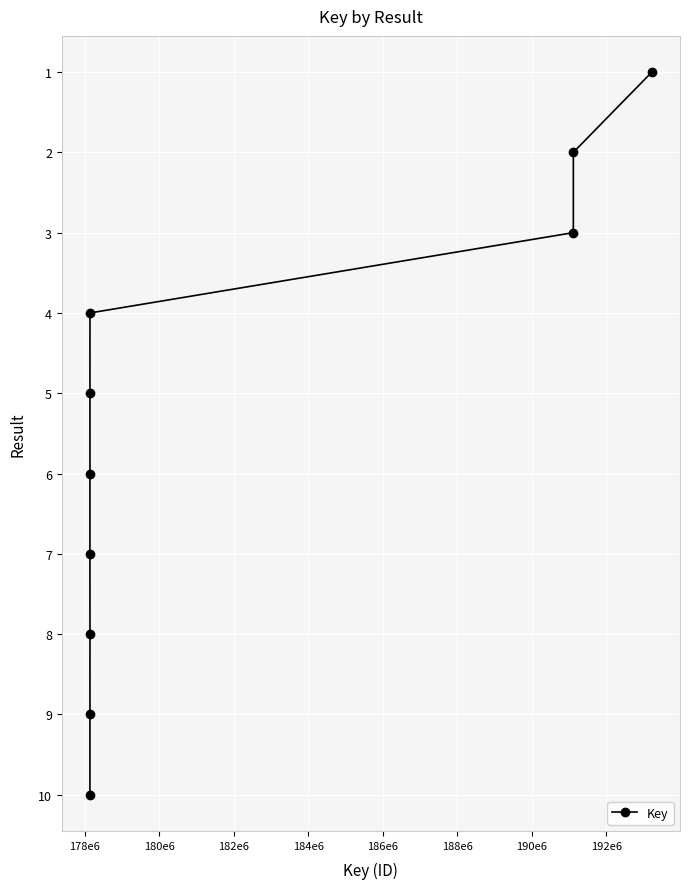

Reading right to left, transcribe all the data shown in this chart.

1	3	2	8	4	5	6	9	7	10